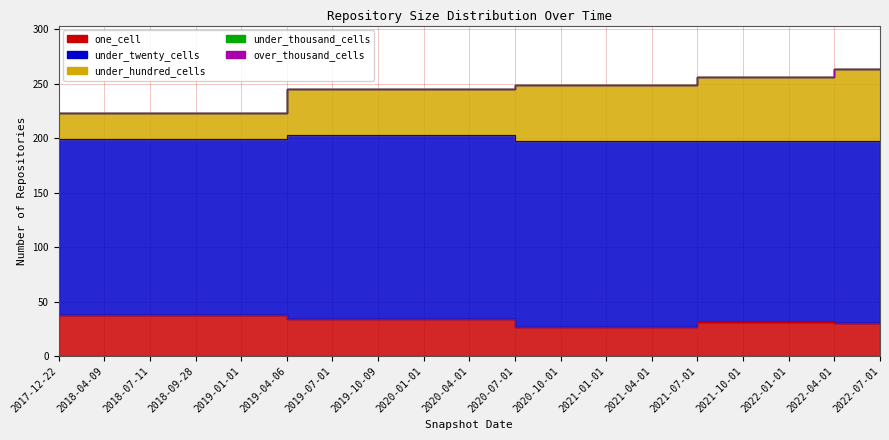

Which series has the largest total across all categories?

under_twenty_cells